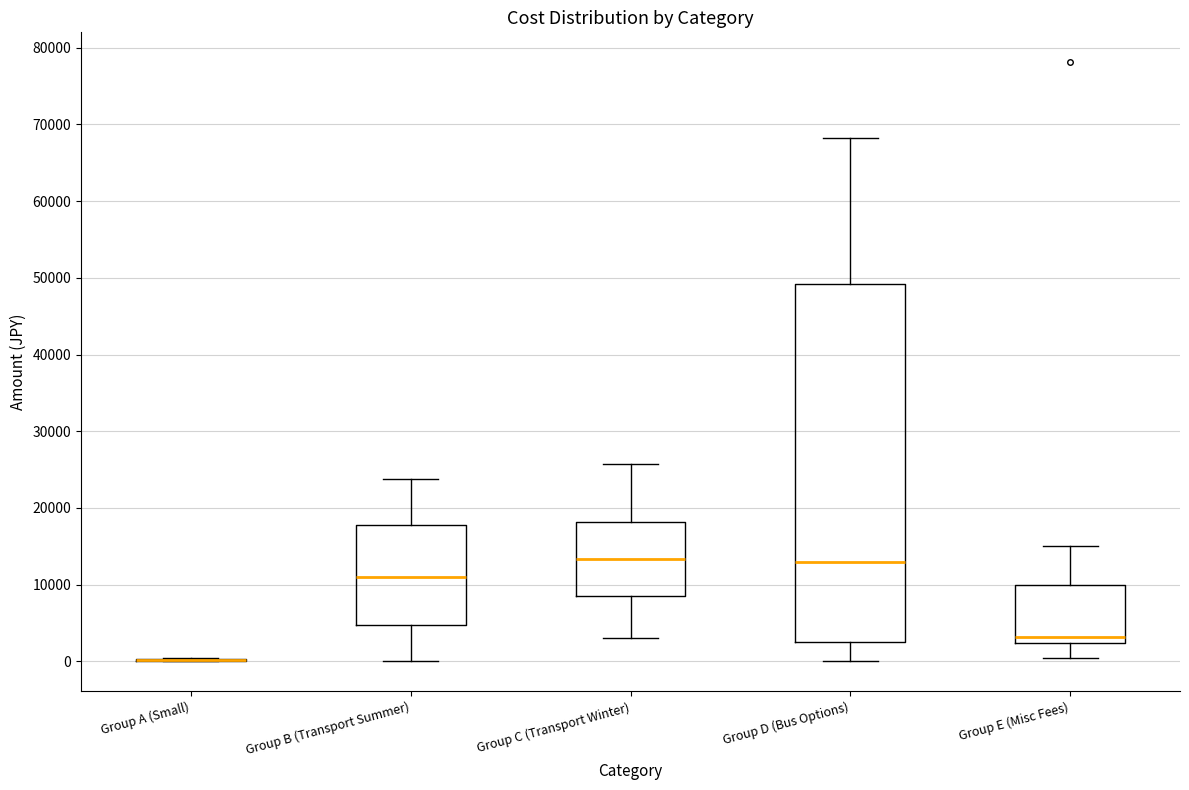

Reading left to right, transcribe this box plot: for each box, give where its median line is, the range the box spans, and where its two whiskers end, as read against the y-axis. The values are not printed on the chart, so give them approximately, as read against the axis.

Group A (Small): box collapsed to a line at 0, whiskers 0 to 0
Group B (Transport Summer): median 11000, box 5000 to 18000, whiskers 0 to 24000
Group C (Transport Winter): median 13000, box 9000 to 18000, whiskers 3000 to 26000
Group D (Bus Options): median 13000, box 2000 to 49000, whiskers 0 to 68000
Group E (Misc Fees): median 3000, box 2000 to 10000, whiskers 0 to 15000